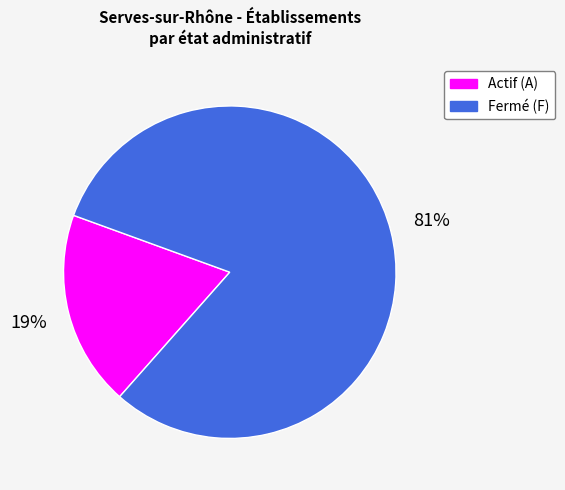

Is there any slice that represents more than half of the pie?

Yes